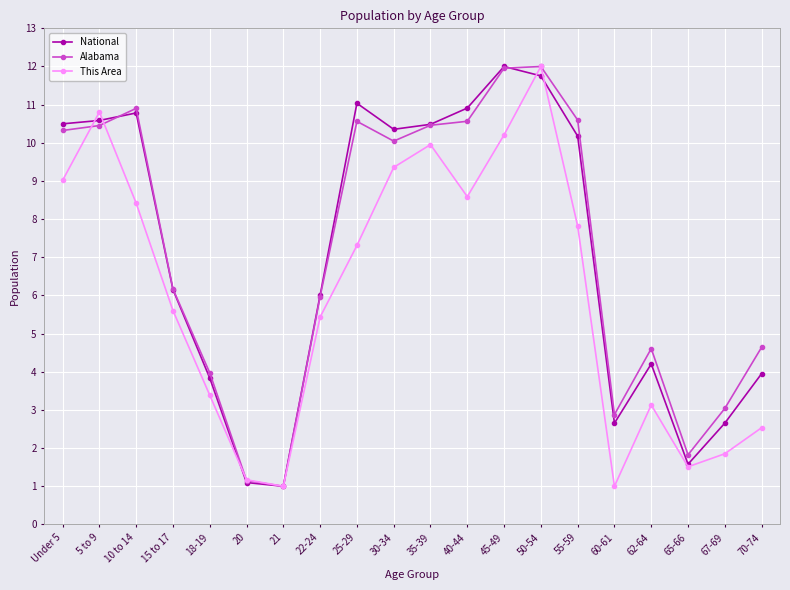

What is the label of the 9th point from the right?

40-44